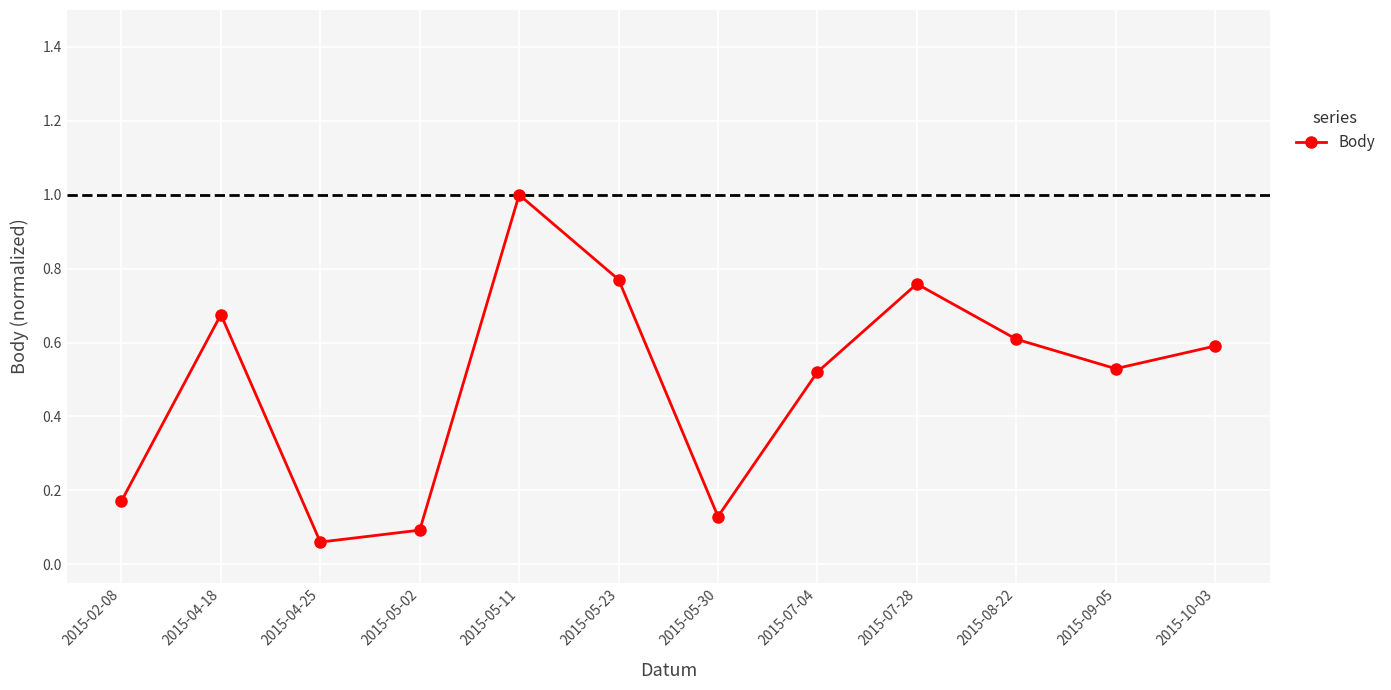

True or false: the data shows 1.0 at 2015-05-11.

True